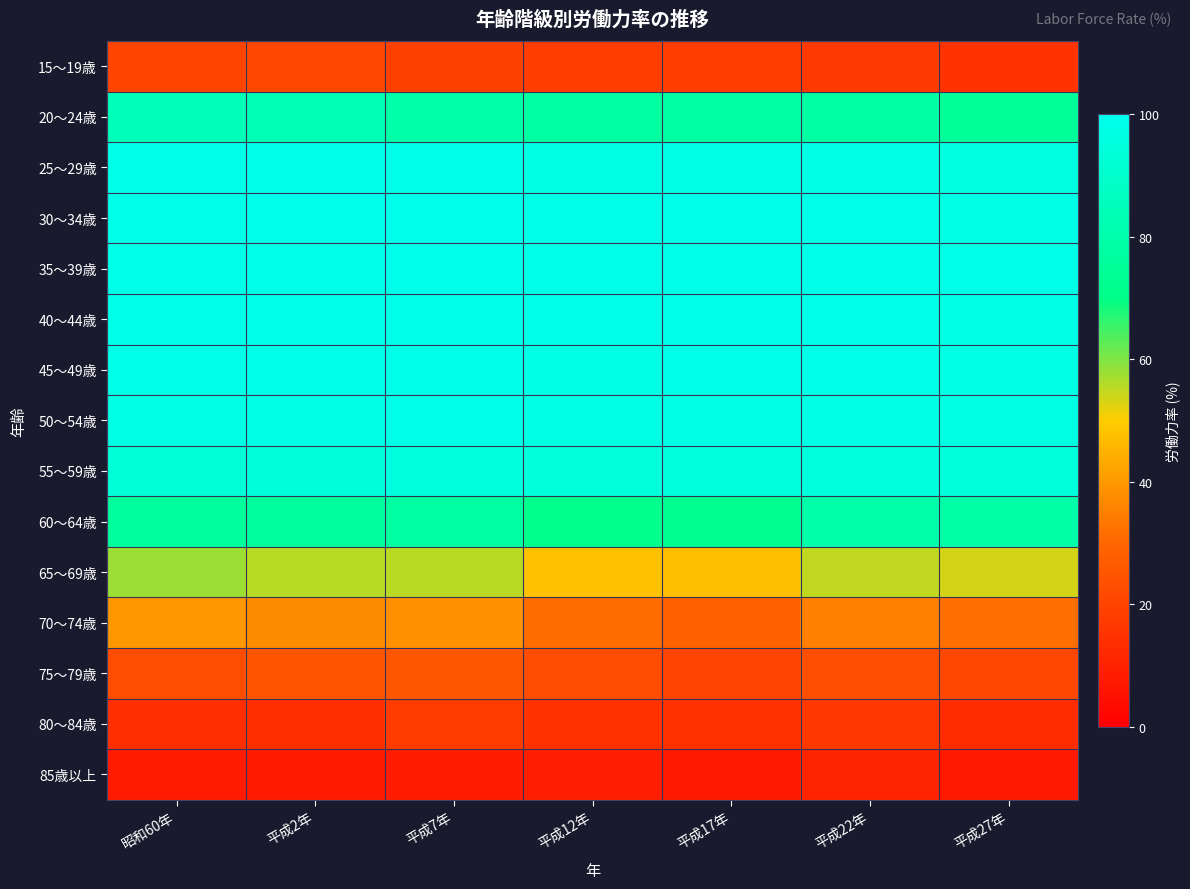

What is the smallest value displayed?

7.5